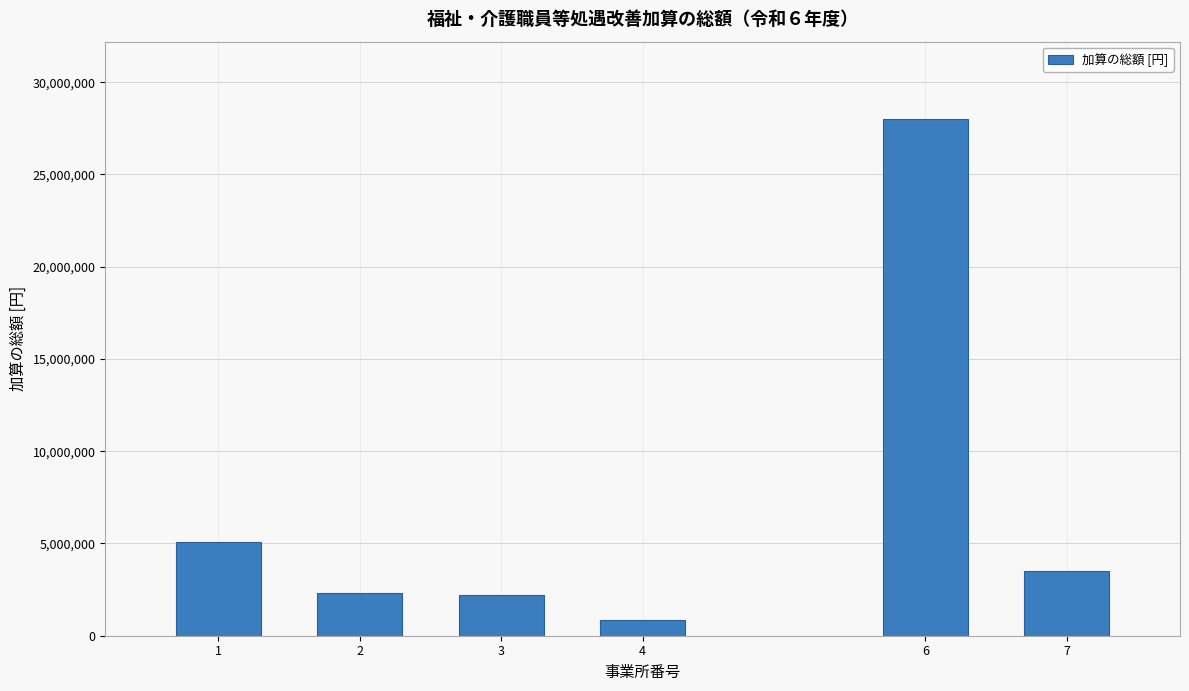

What is the difference between the maximum and second lowest values?

25800000